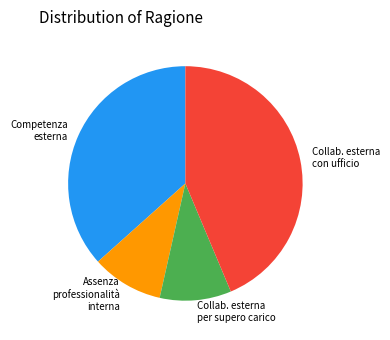

Approximately how many times larger is the value at Collab. esterna con ufficio compared to Competenza esterna?

1.2